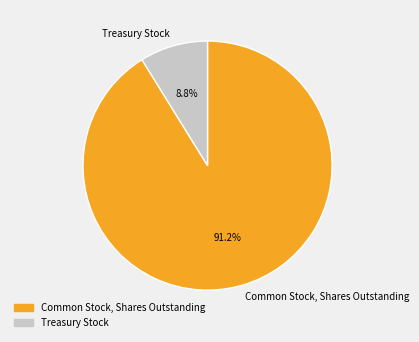

Combined, do Common Stock, Shares Outstanding and Treasury Stock account for over 50%?

Yes